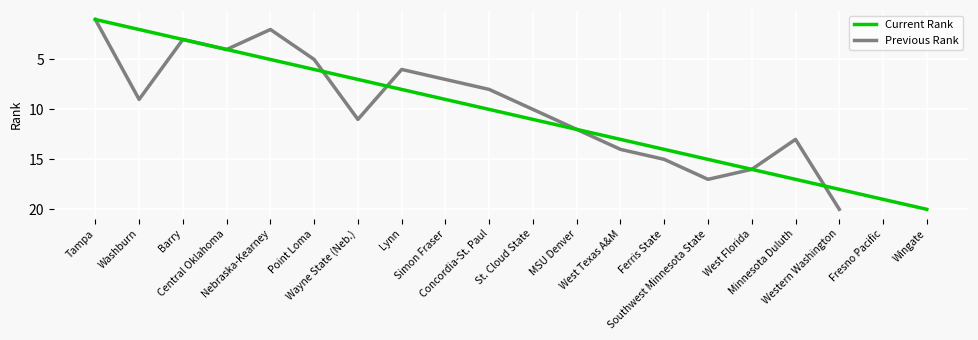

List the labels in order of Current Rank value, smallest first.

Tampa, Washburn, Barry, Central Oklahoma, Nebraska-Kearney, Point Loma, Wayne State (Neb.), Lynn, Simon Fraser, Concordia-St. Paul, St. Cloud State, MSU Denver, West Texas A&M, Ferris State, Southwest Minnesota State, West Florida, Minnesota Duluth, Western Washington, Fresno Pacific, Wingate